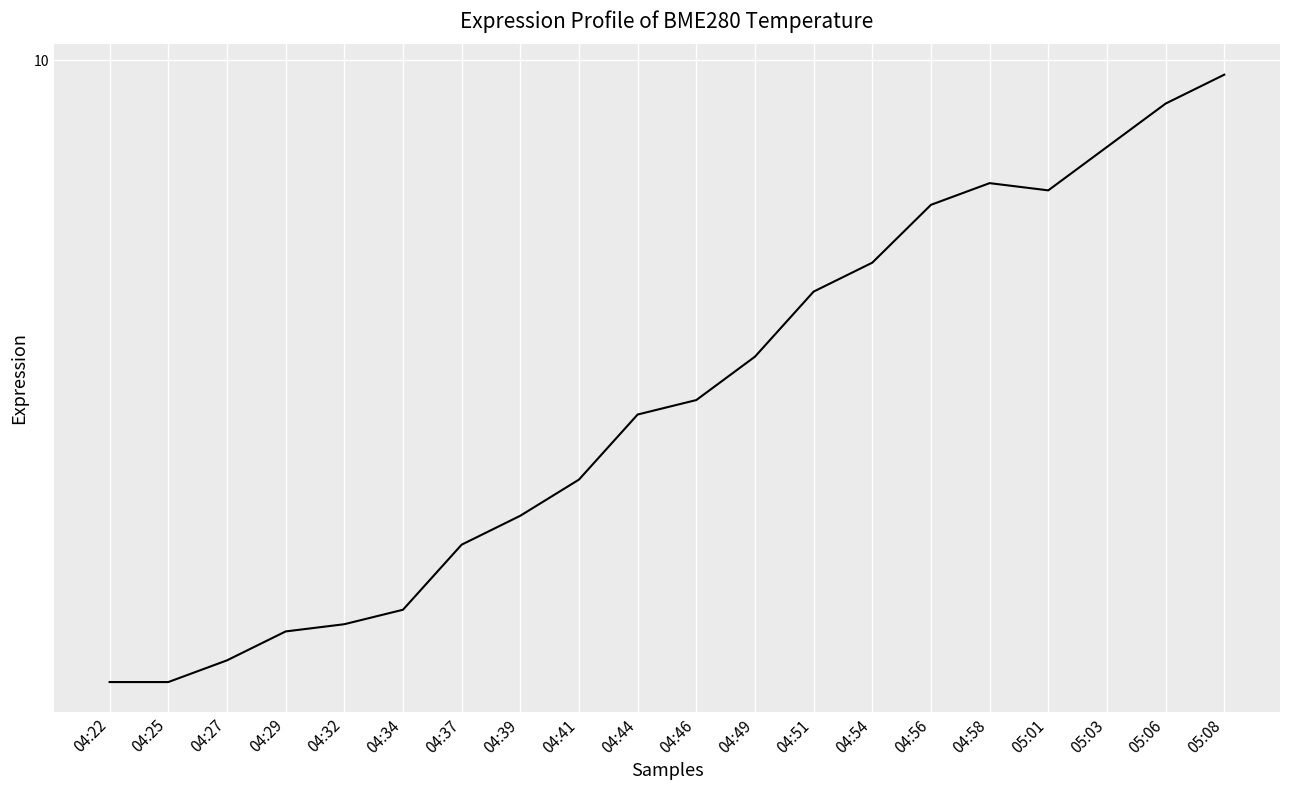

What position from the left is 04:25?

2